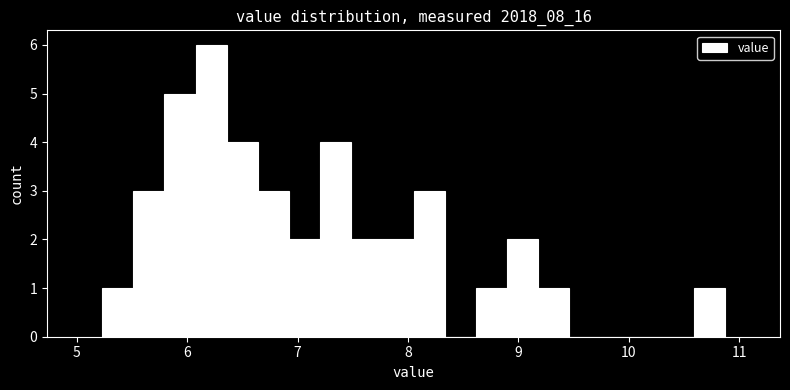

Read against the x-axis, roughly where is the centre of the tallest bar?

6.2